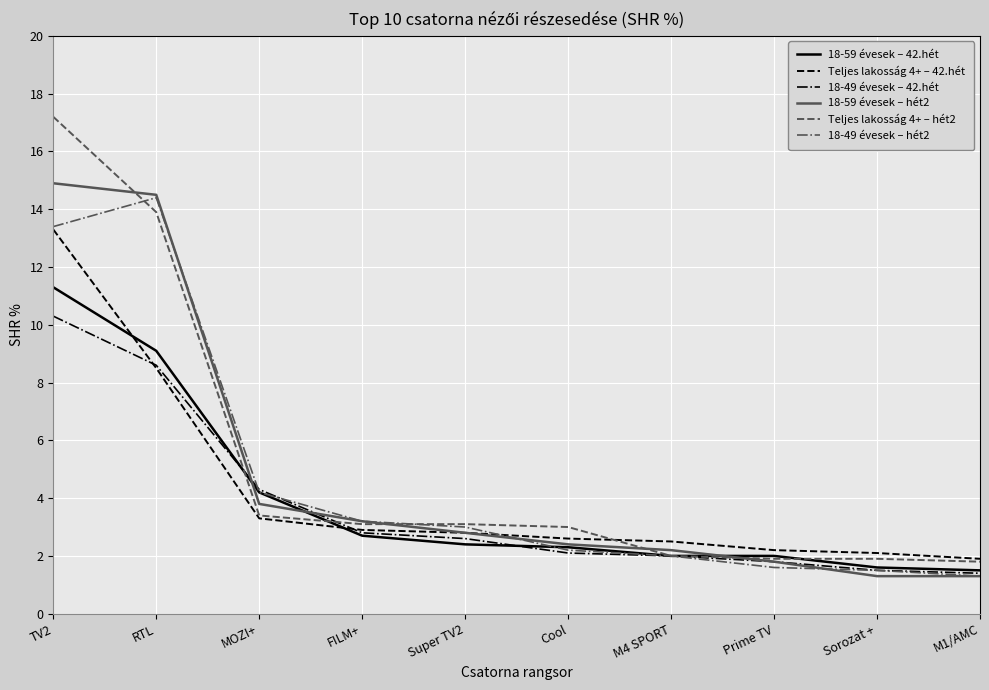

At which label is 18-49 évesek – 42.hét closest to 5?

MOZI+